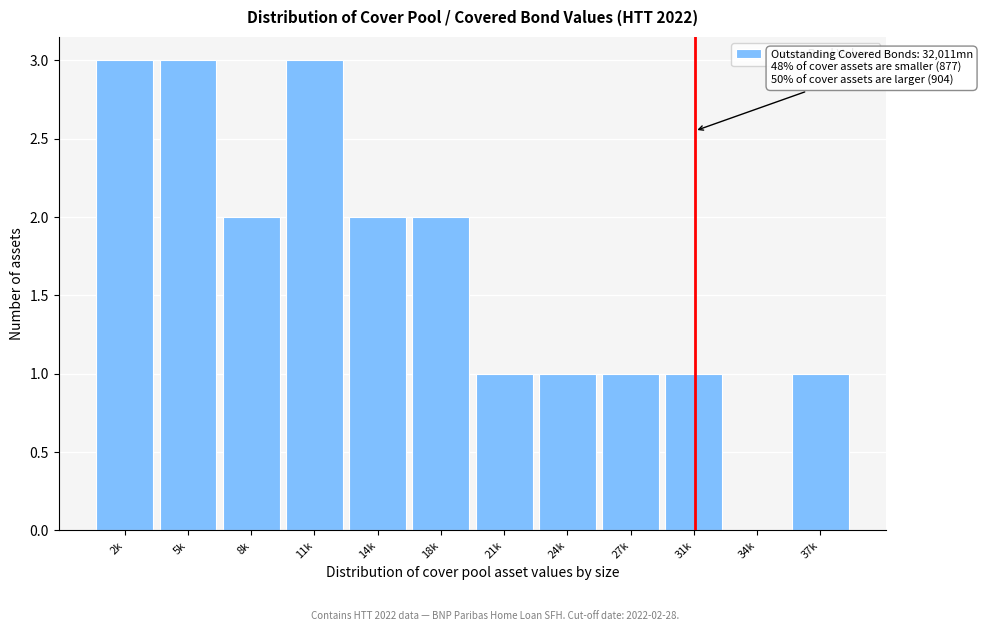

Reading left to right, transcribe all the data shown in this chart.

2k=3	5k=3	8k=2	11k=3	14k=2	18k=2	21k=1	24k=1	27k=1	31k=1	34k=0	37k=1